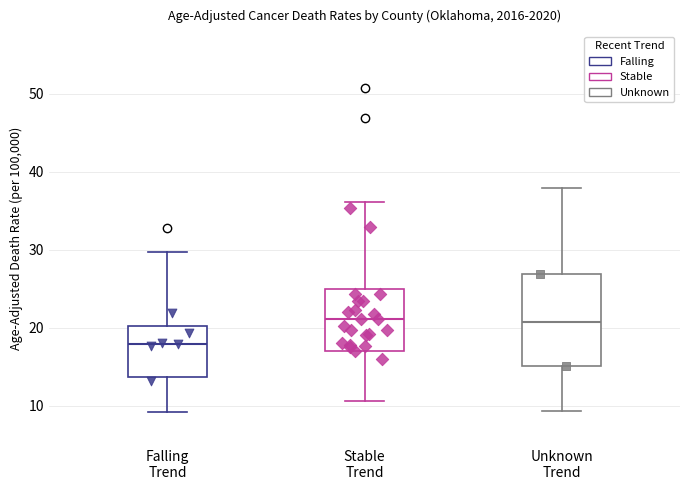

Reading left to right, read every box against the y-axis: the position of its median line, the range the box covers, and the ends of its whiskers. The values are not printed on the chart, so give them approximately, as read against the axis.

Falling Trend: median 18, box 14 to 20, whiskers 9 to 30
Stable Trend: median 21, box 17 to 25, whiskers 11 to 36
Unknown Trend: median 21, box 15 to 27, whiskers 9 to 38